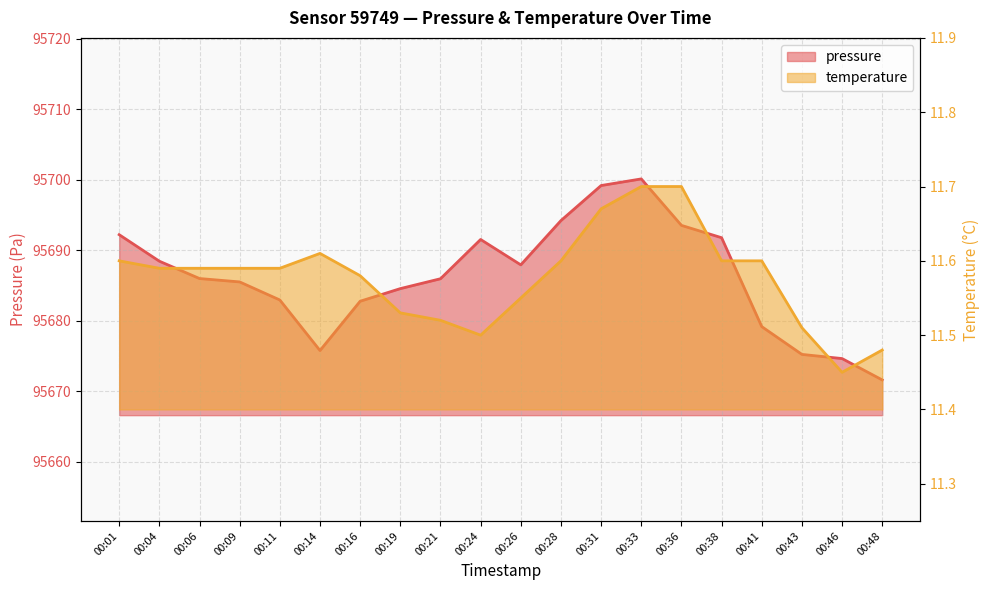

What value does the pressure series have at 00:09?

95685.5